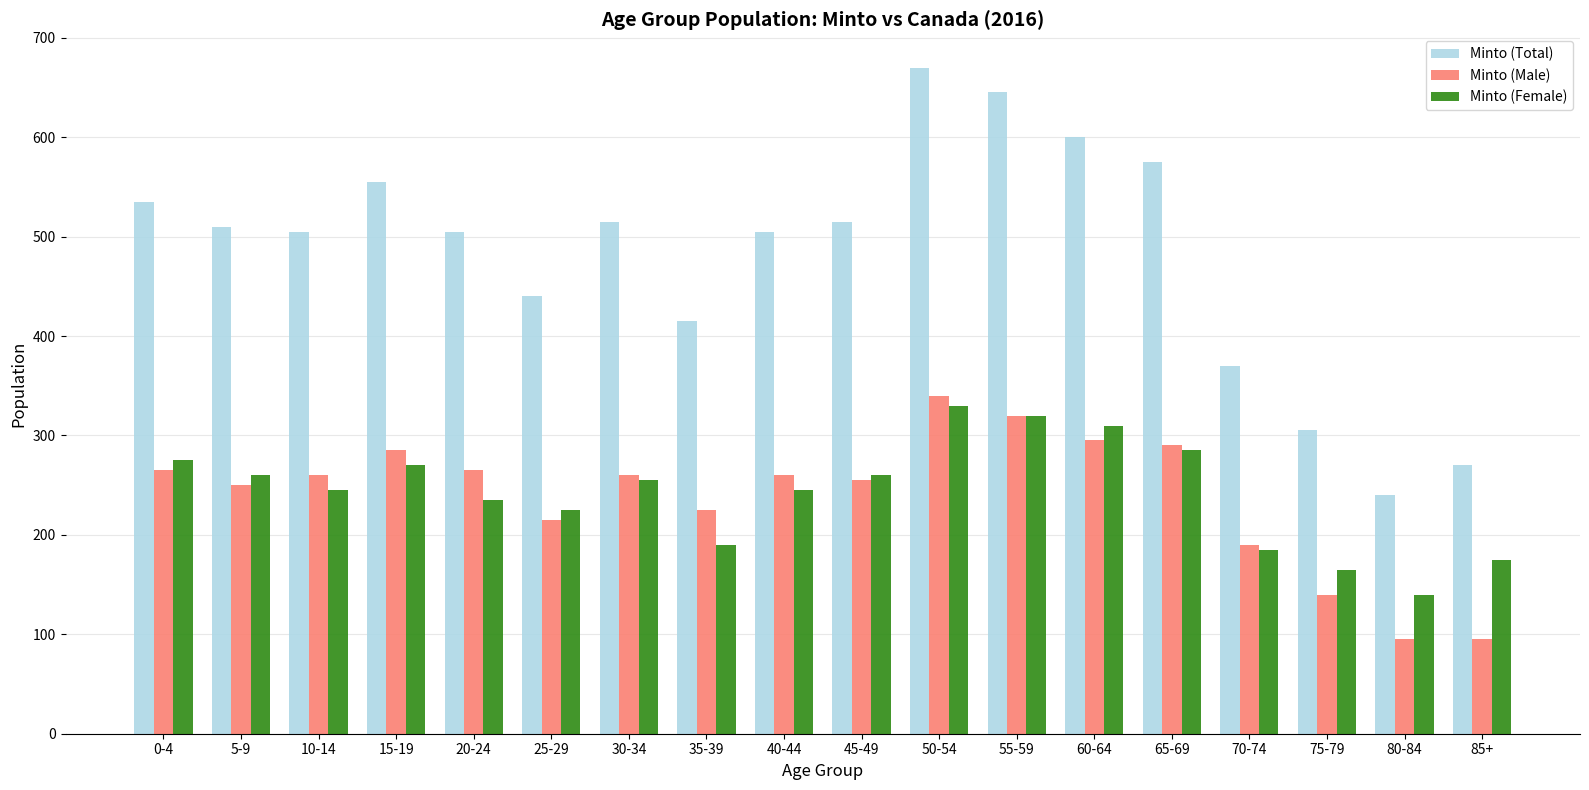

Rank the series by their maximum value, from highest to lowest.

Minto (Total), Minto (Male), Minto (Female)